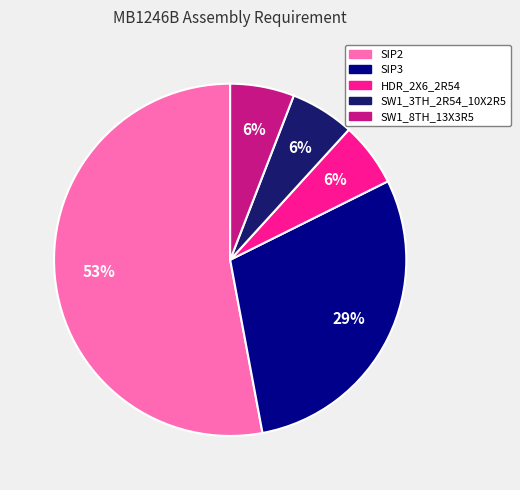

To the nearest percent, what percentage of the pie is SW1_3TH_2R54_10X2R5?

6%